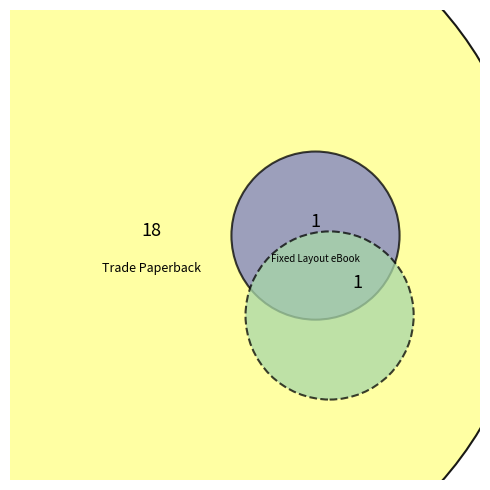

Which category has the biggest portion of the pie?

Trade Paperback